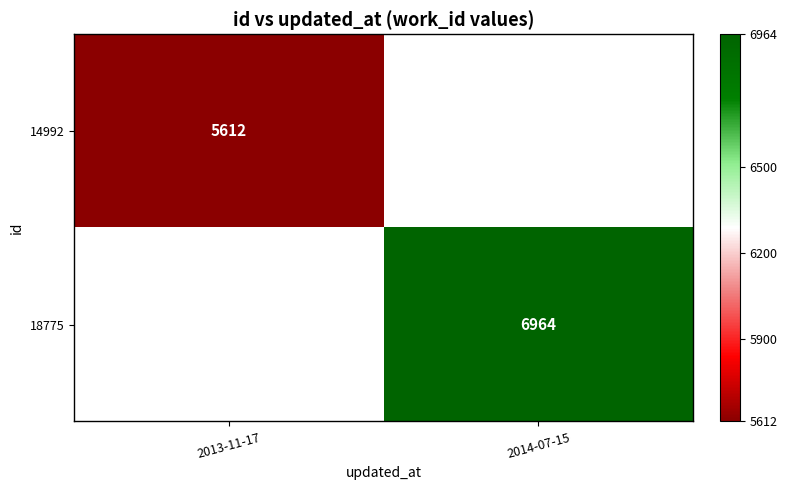

At which category does the chart reach its peak across all series?

2014-07-15